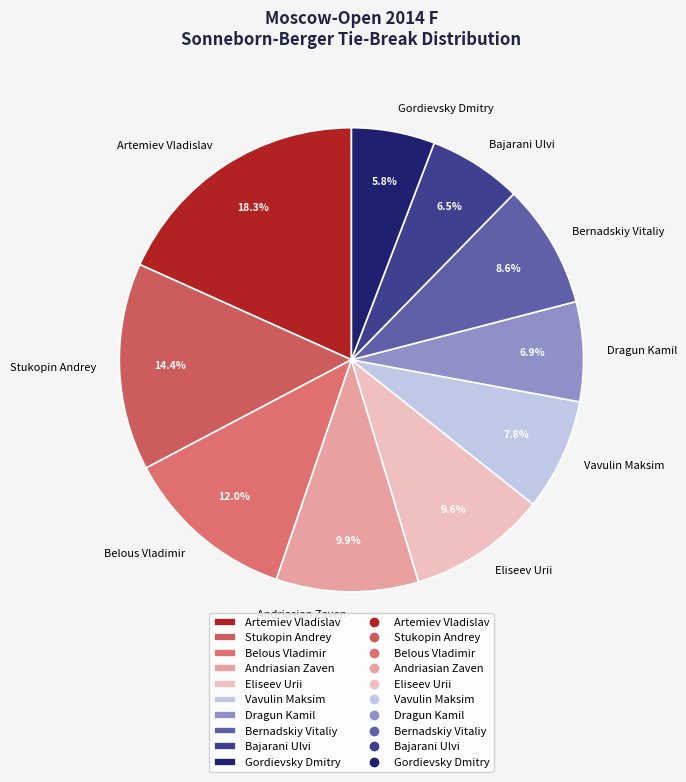

Which category has the biggest portion of the pie?

Artemiev Vladislav